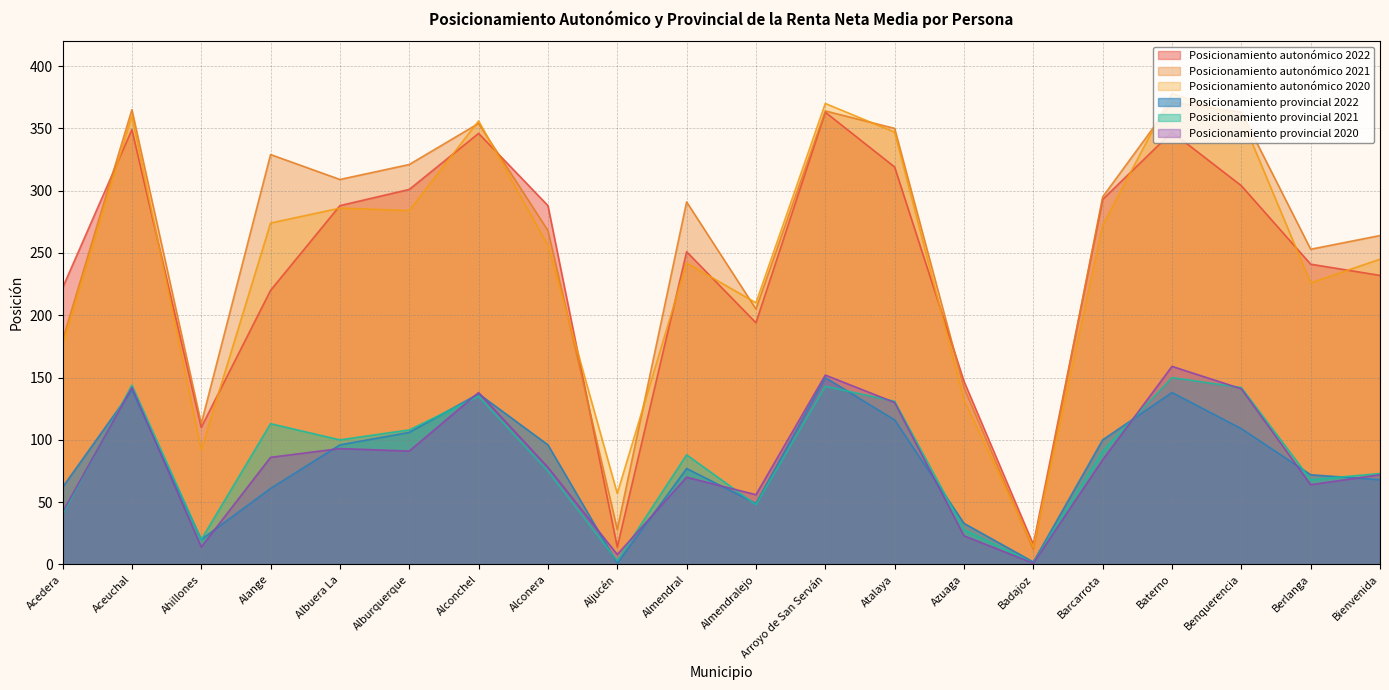

True or false: Posicionamiento autonómico 2020 and Posicionamiento provincial 2022 cross at least once.

False